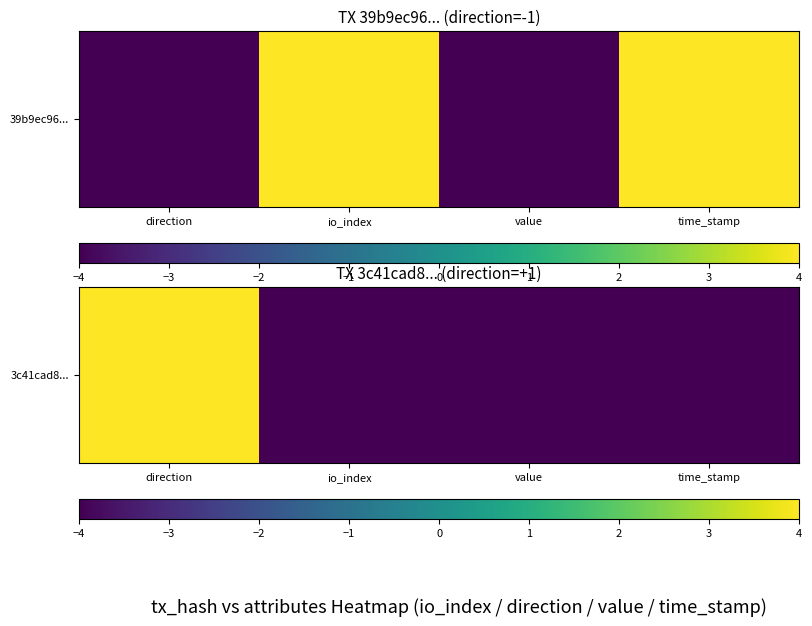

The value at direction is 1. True or false?

False